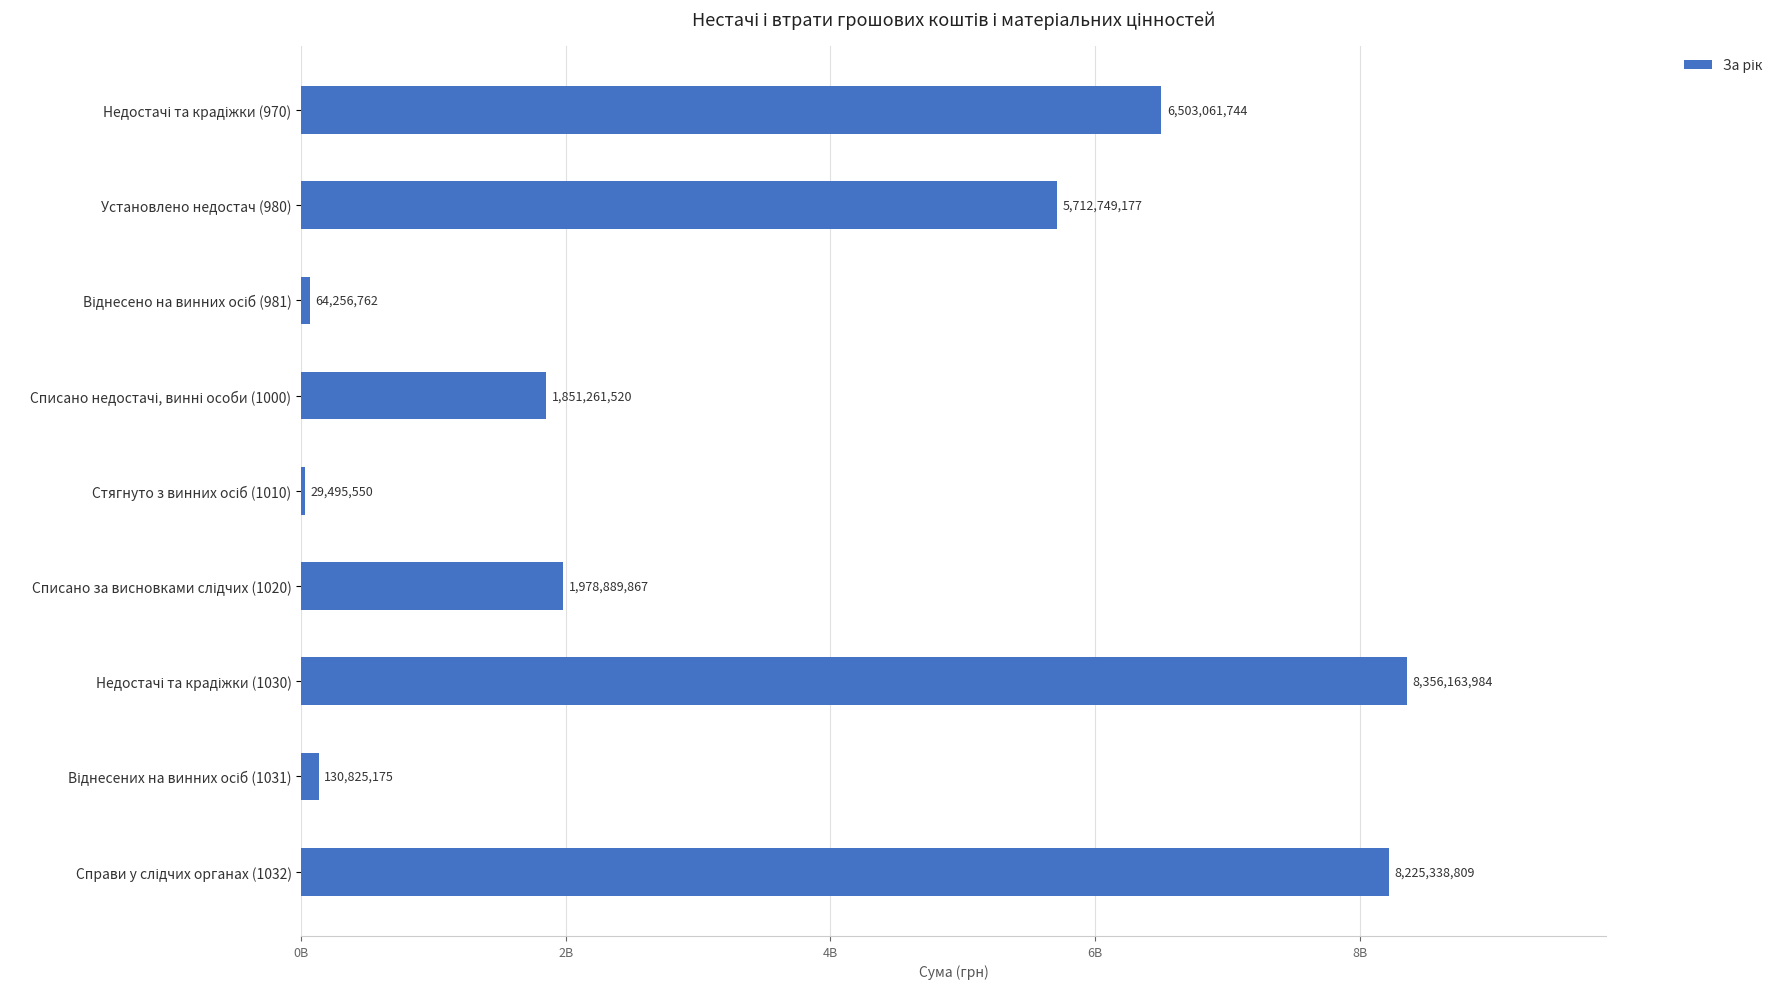

At which label is the value closest to 4192829767?

Установлено недостач (980)